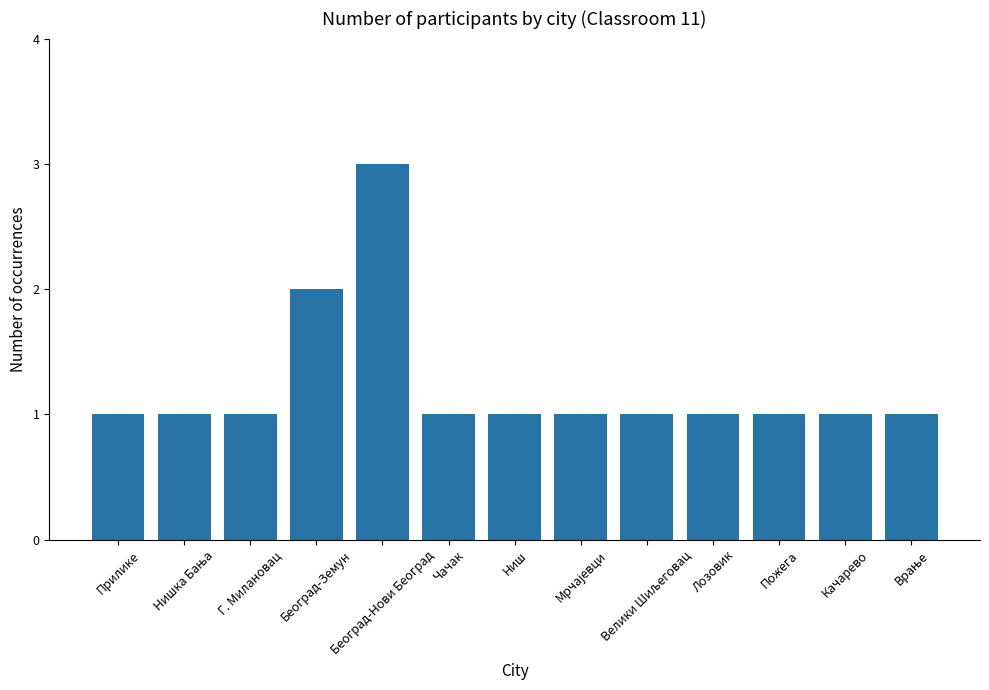

What is the difference between the maximum and minimum values?

2